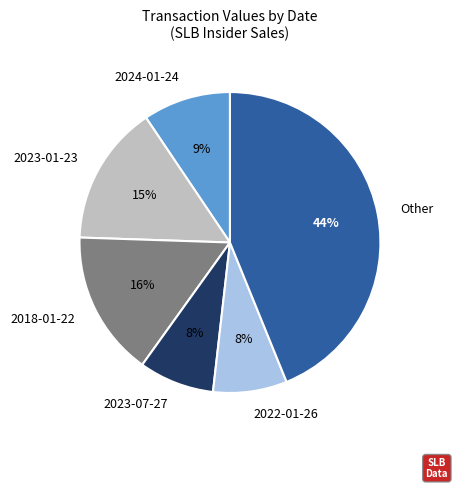

To the nearest percent, what is the difference between the largest and smallest slice percentages?

36%